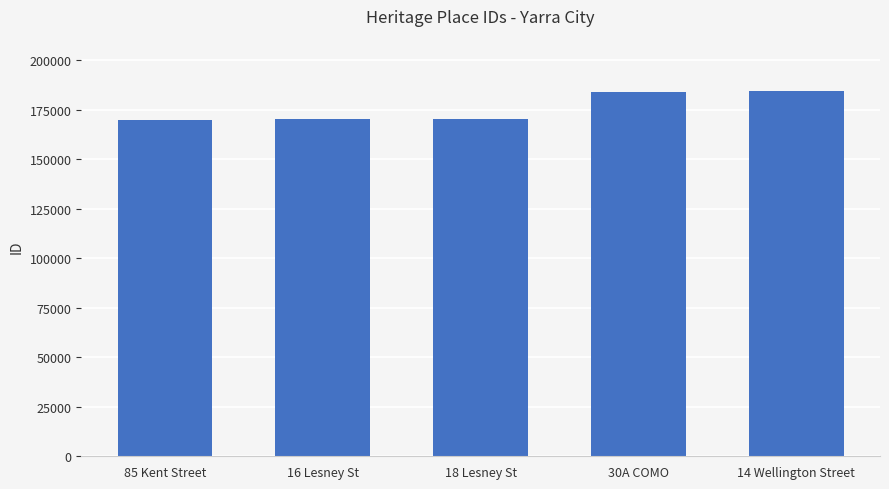

What is the sum of the values at 14 Wellington Street and 85 Kent Street?

354403